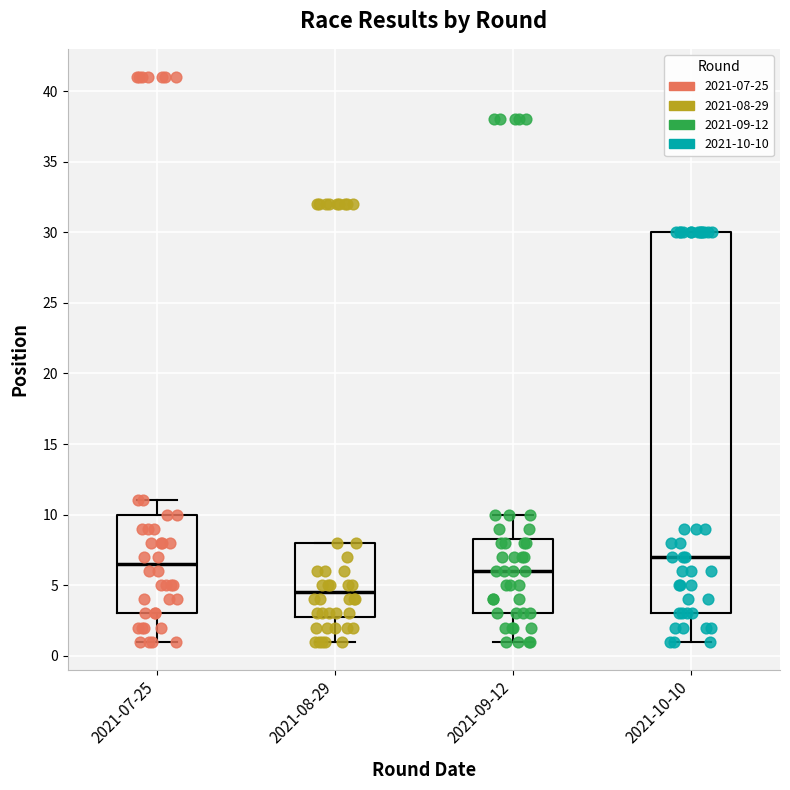

Comparing the boxes themselves (not the whiskers), which one is the tallest?

2021-10-10